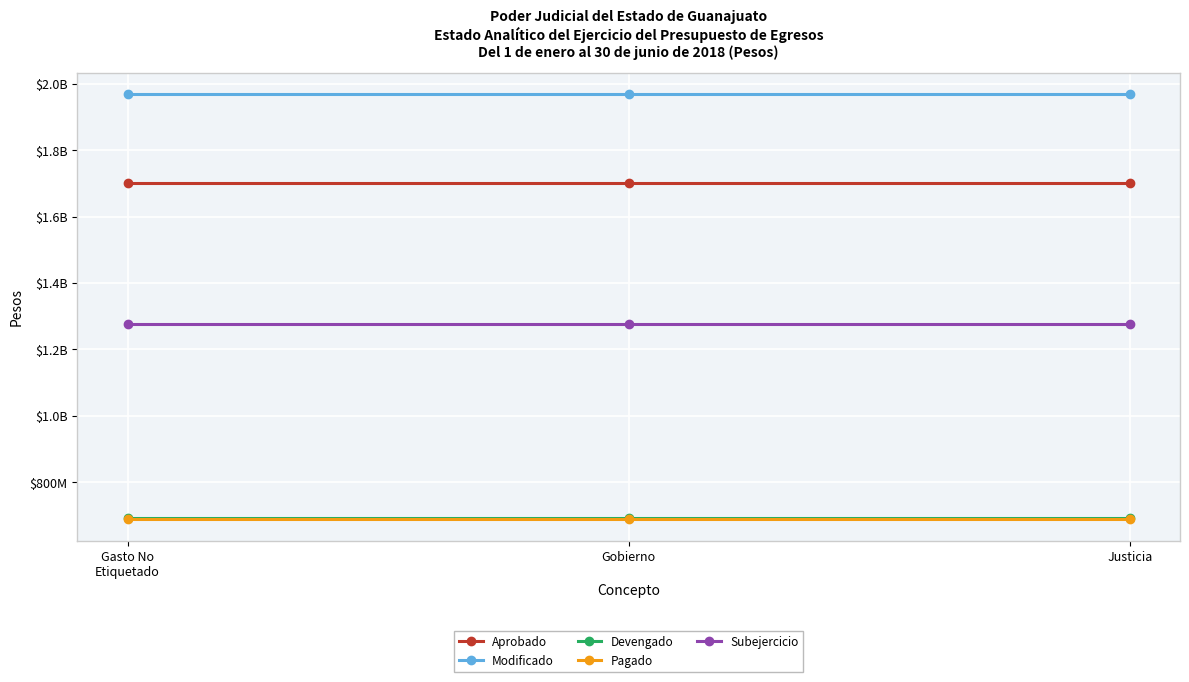

What is the spread (max minus min) of values at Gasto No
Etiquetado?

1279777031.6